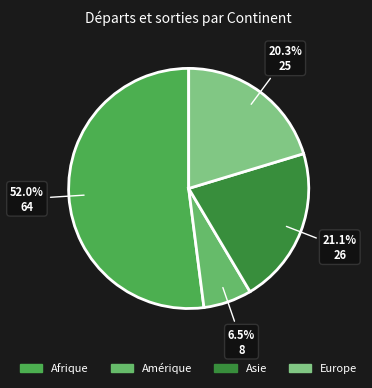

The Asie slice represents 29% of the pie. True or false?

False